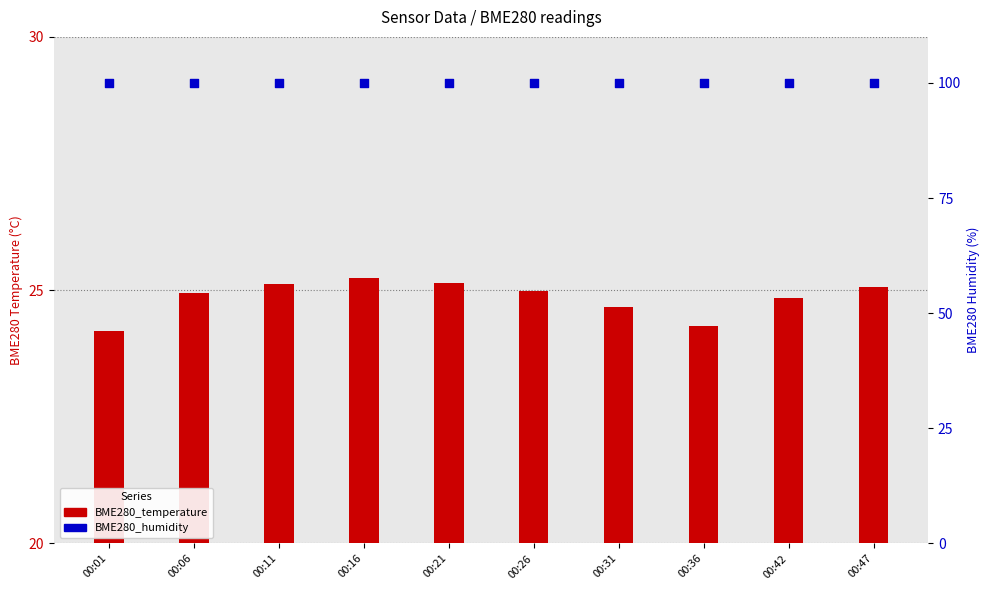

Which series reaches the minimum Y coordinate?

BME280_temperature